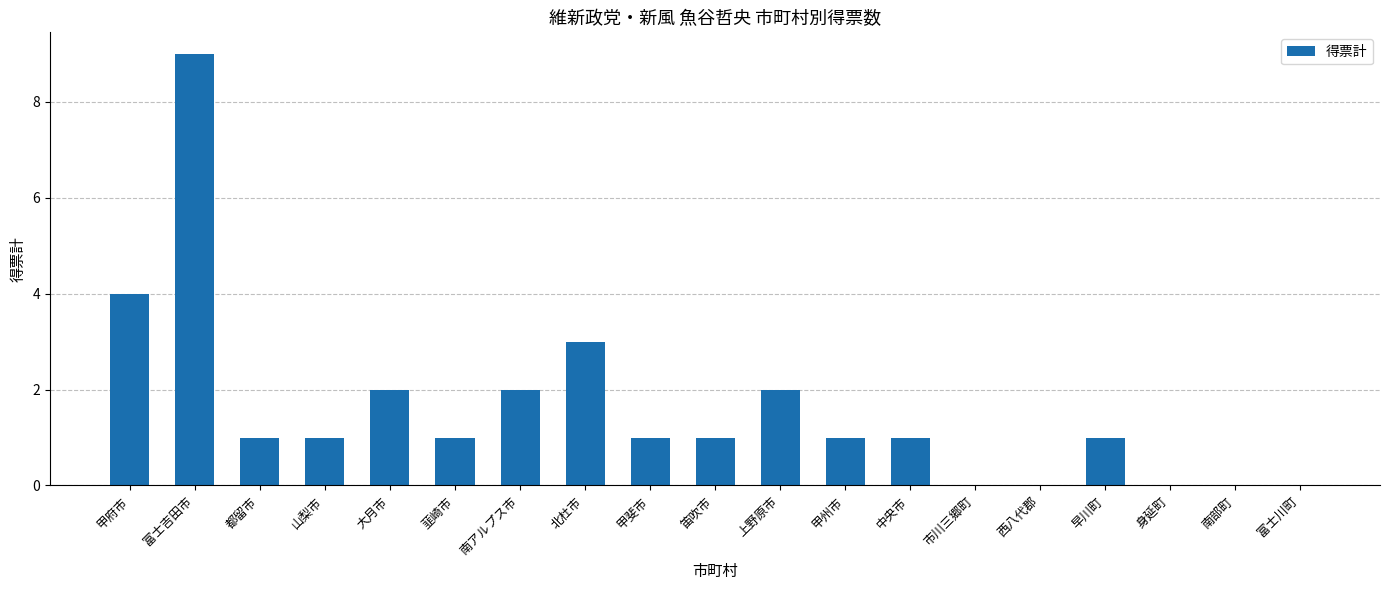

Count the number of data series in this chart.

1